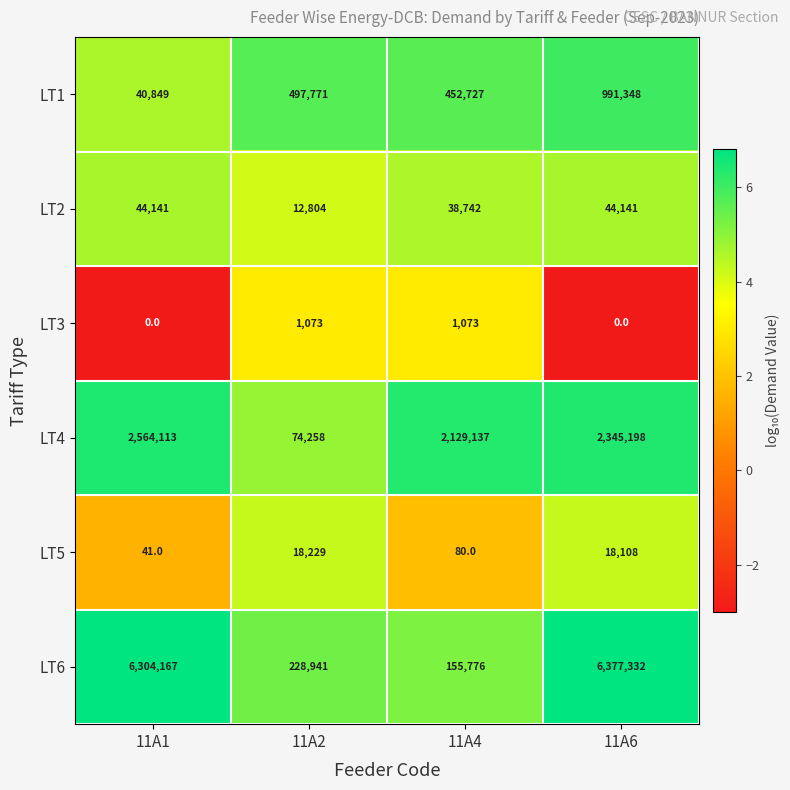

Count the number of data series in this chart.

6